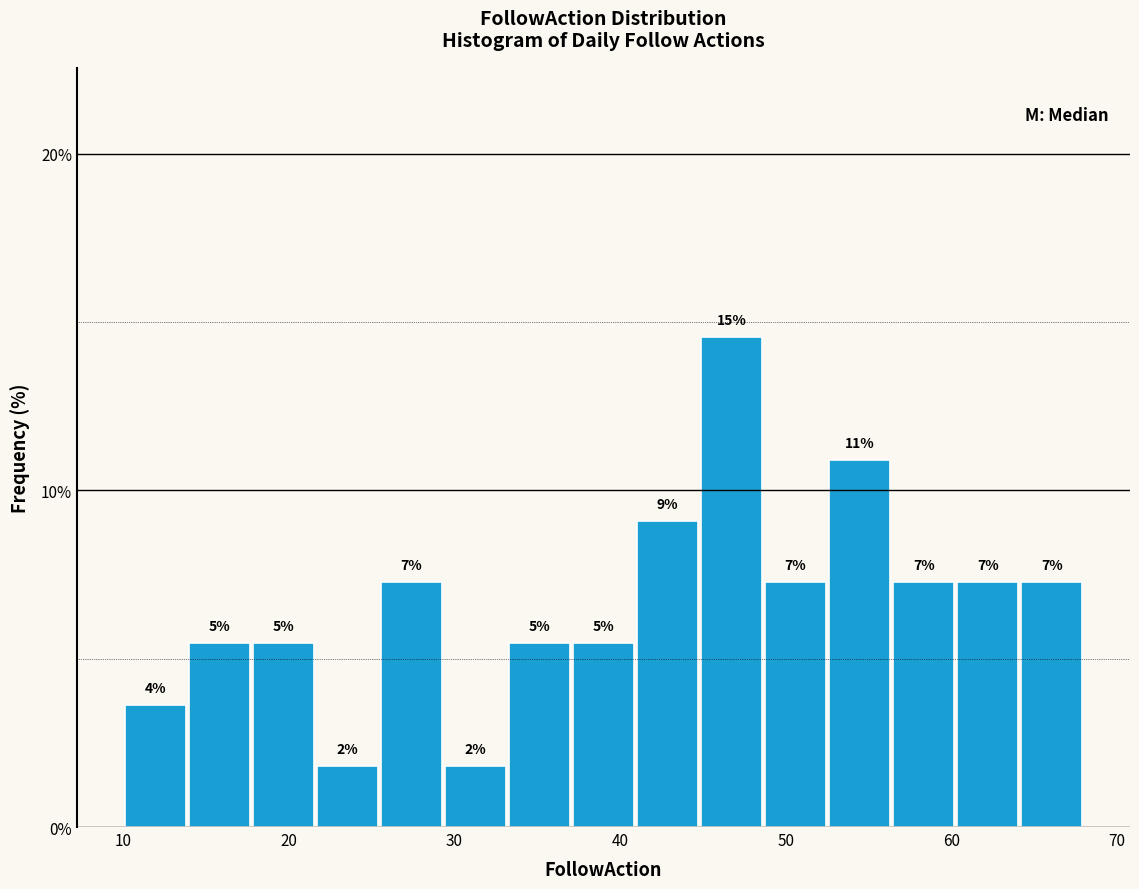

Read against the x-axis, roughly where is the centre of the tallest bar?

47